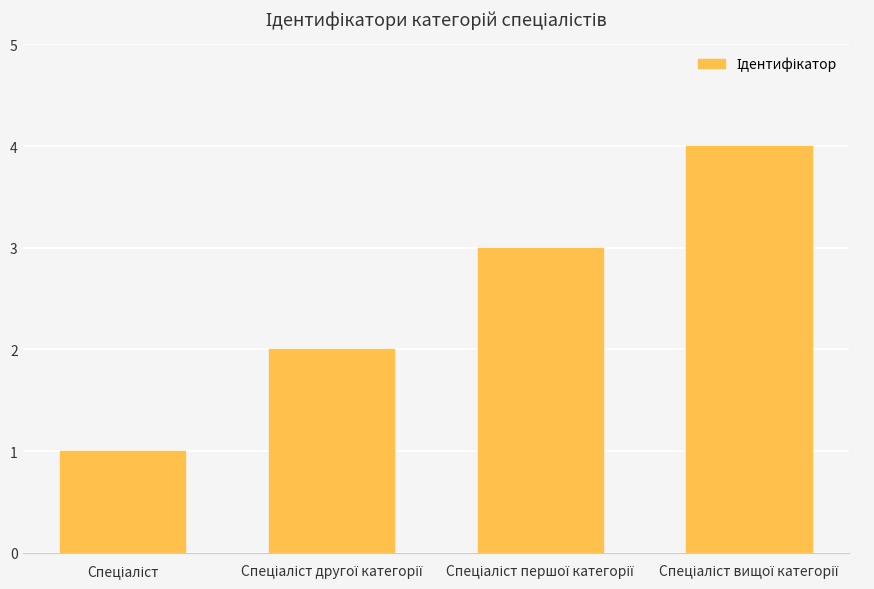

What is the value of the 1st bar from the left?

1